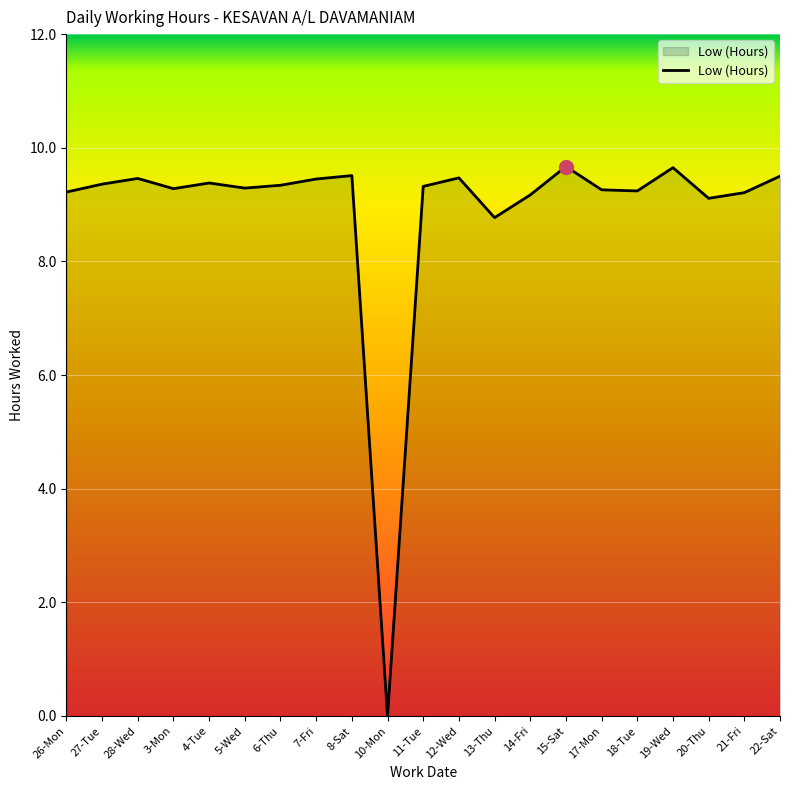

What is the ratio of the value at 13-Thu to the value at 14-Fri?

1.0